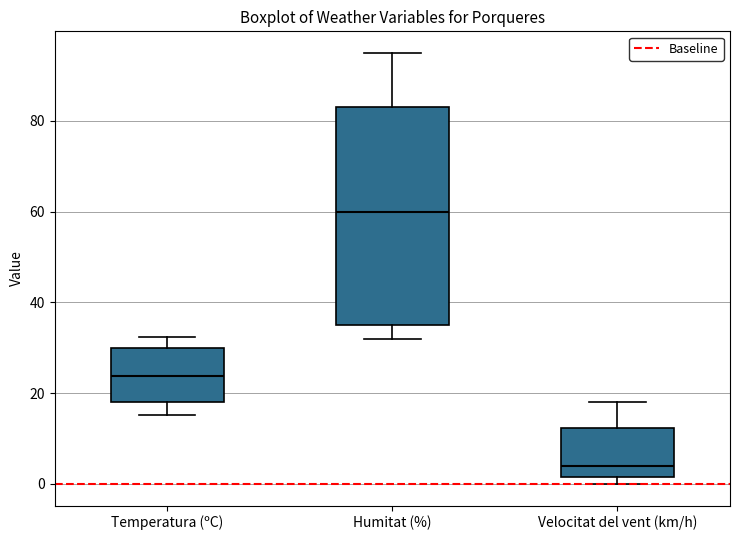

Which box is the tallest, from its lower edge to its upper edge?

Humitat (%)